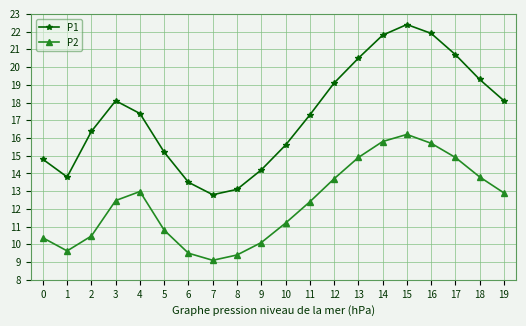

Which label corresponds to the smallest value in the chart?

7